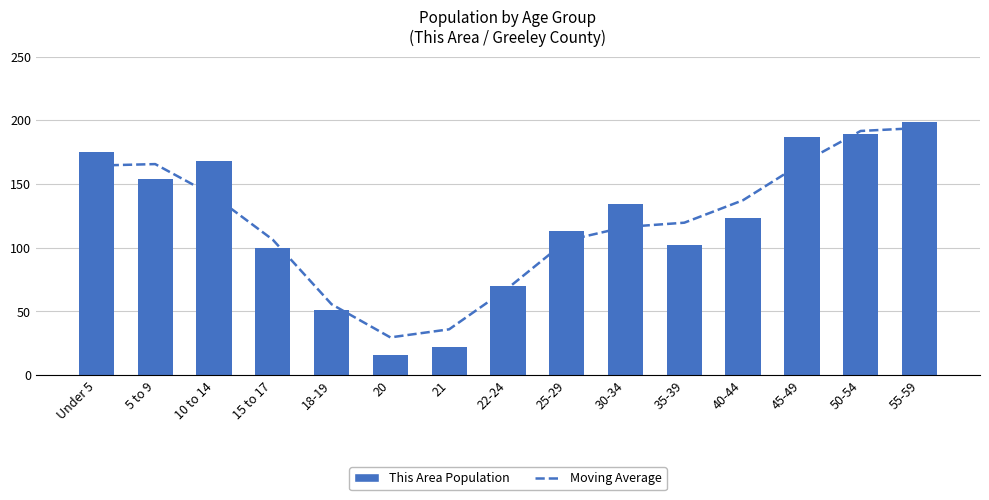

Rank the series by their average value, from lowest to highest.

Moving Average, This Area Population